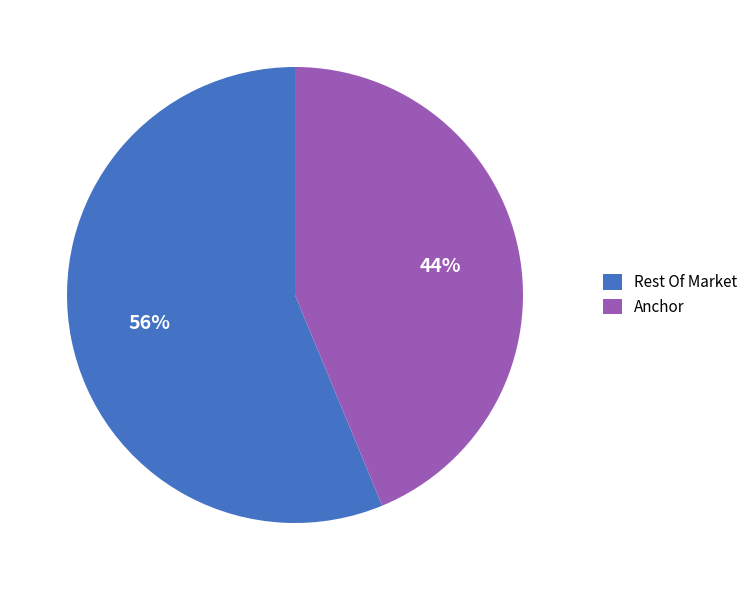

The Rest Of Market slice represents 42% of the pie. True or false?

False